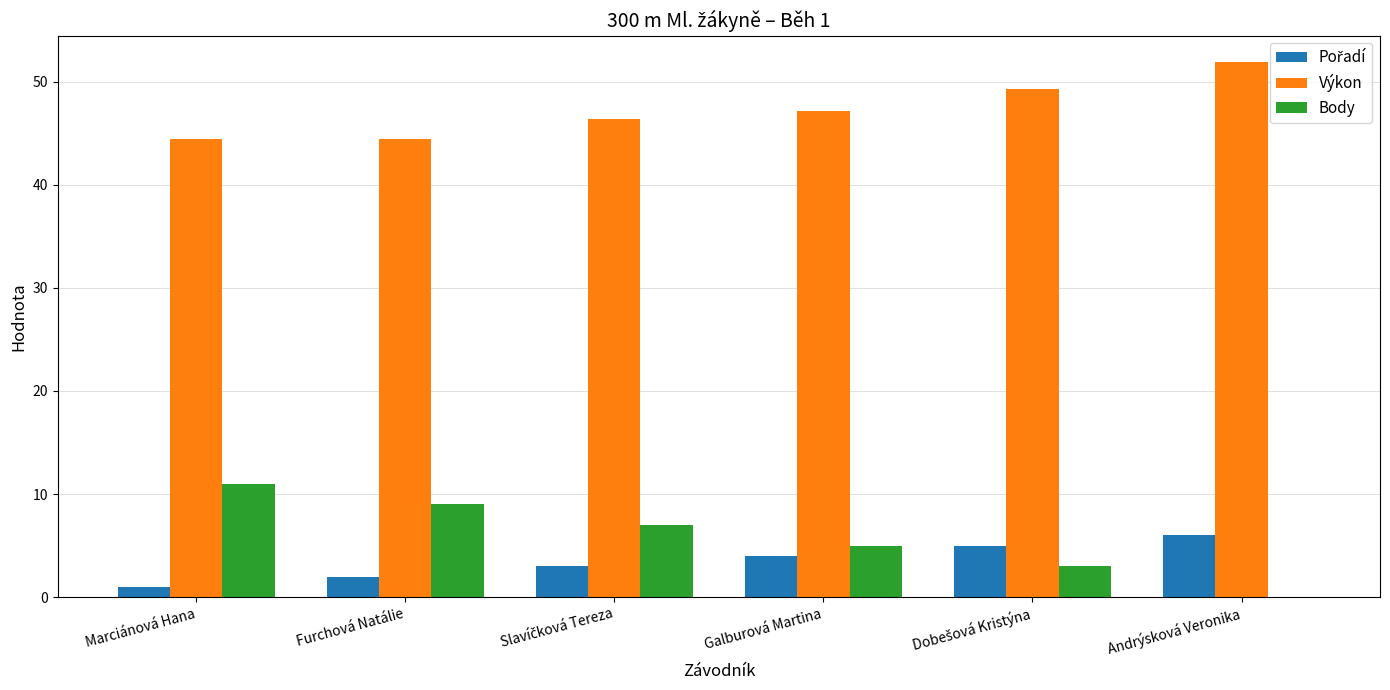

How many values in the Výkon series exceed 47?

3